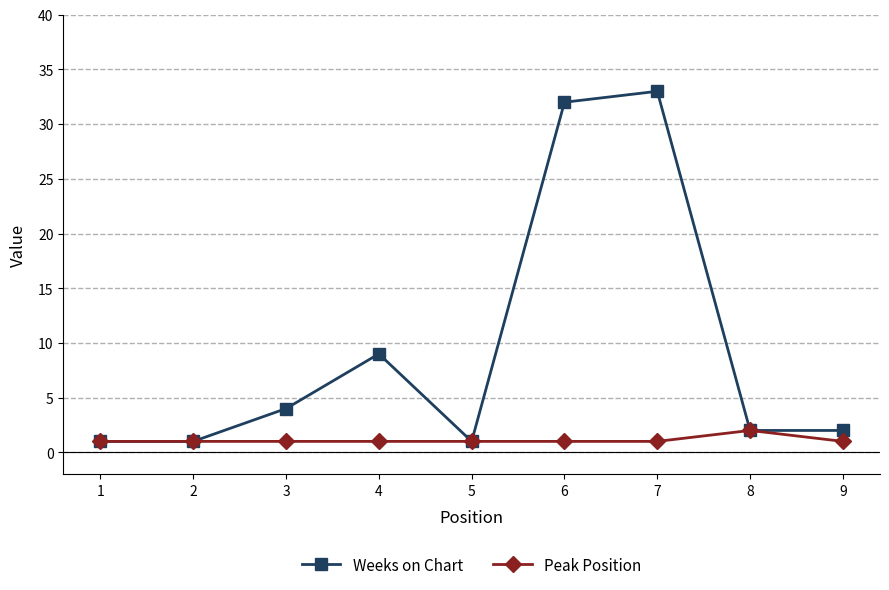

Where is the first local maximum for Weeks on Chart?

4